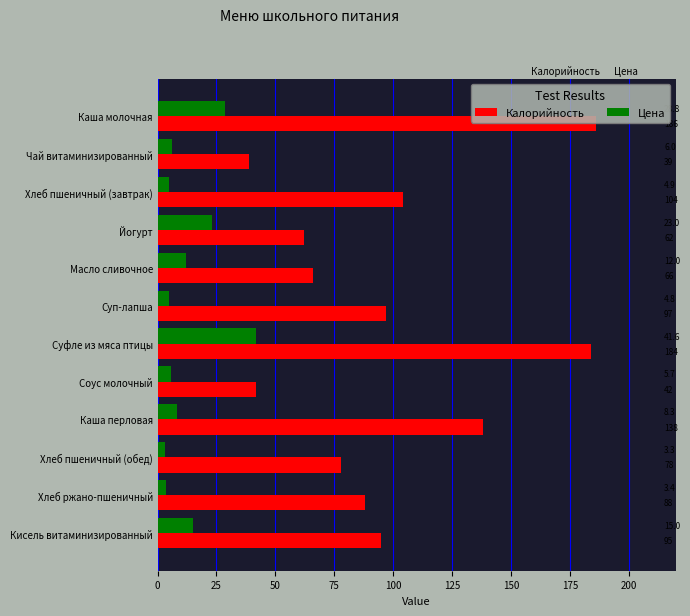

At how many categories does at least one series exceed 81?

7